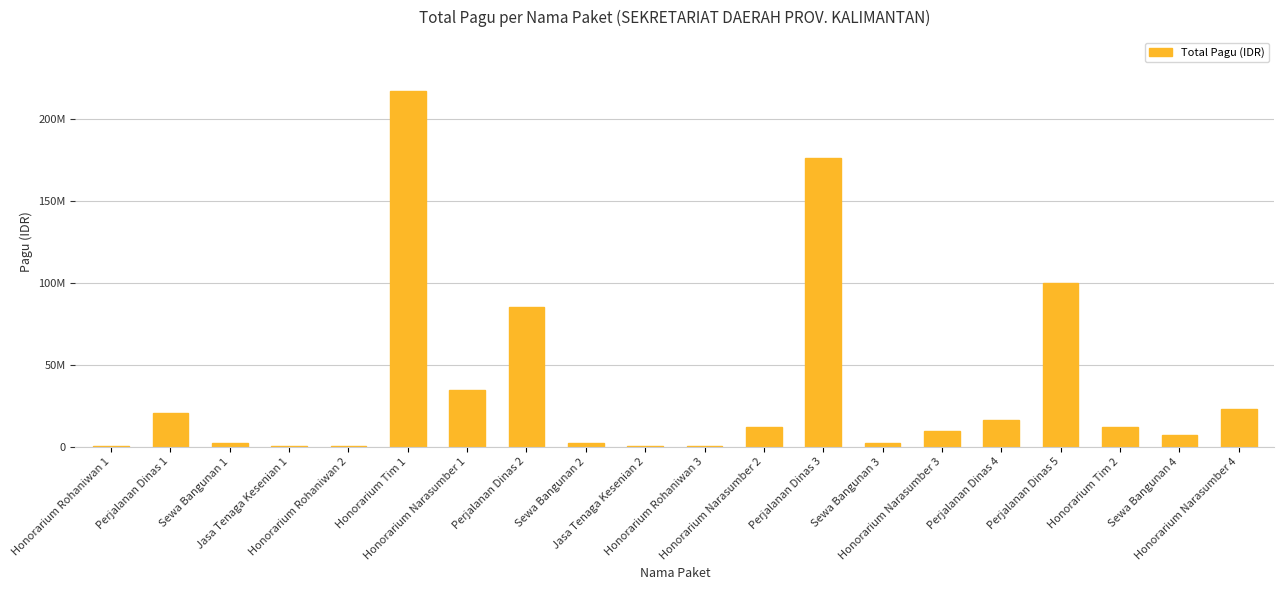

What is the difference between the values at Sewa Bangunan 4 and Honorarium Narasumber 3?

2500000